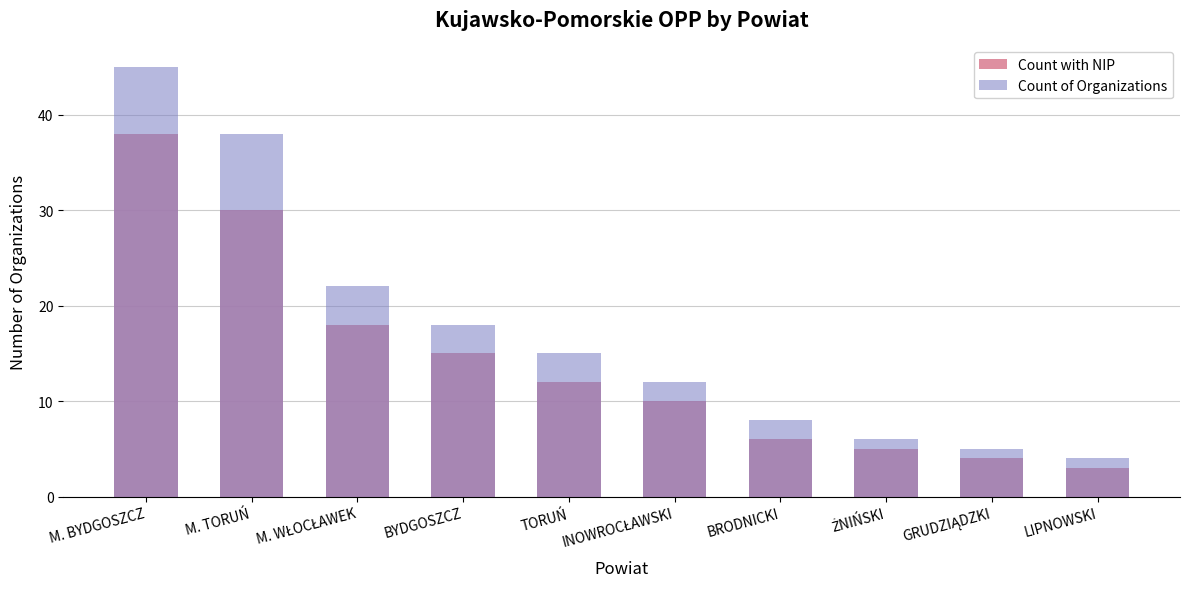

What is the value of the Count with NIP bar at the 7th from the left?

6